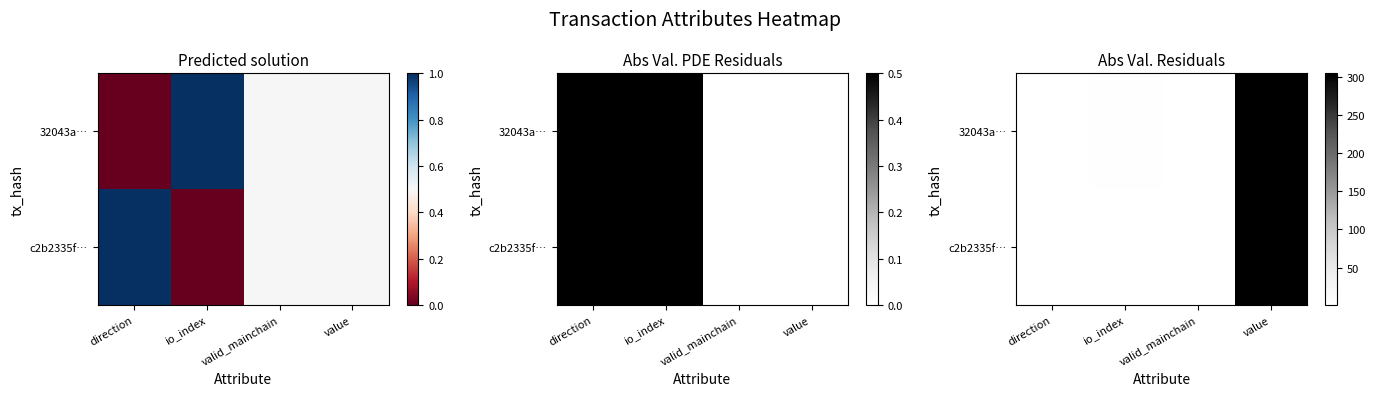

Rank the series by their average value, from lowest to highest.

c2b2335f…, 32043a…